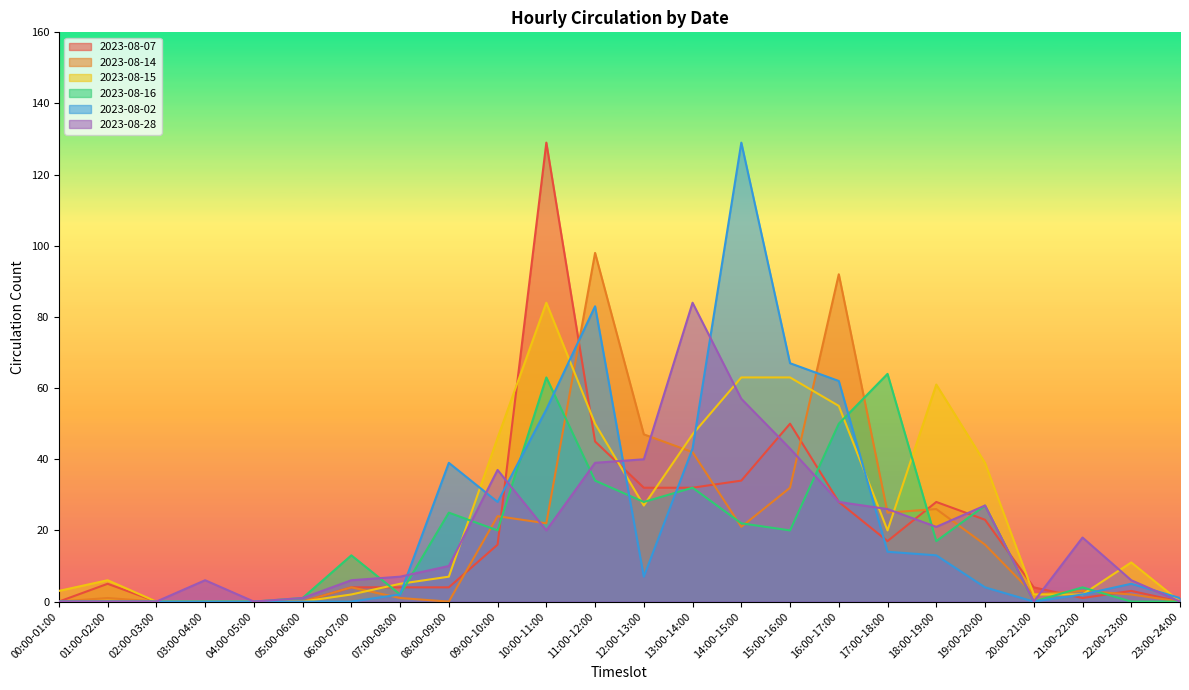

At which label is 2023-08-15 closest to 42?

19:00-20:00